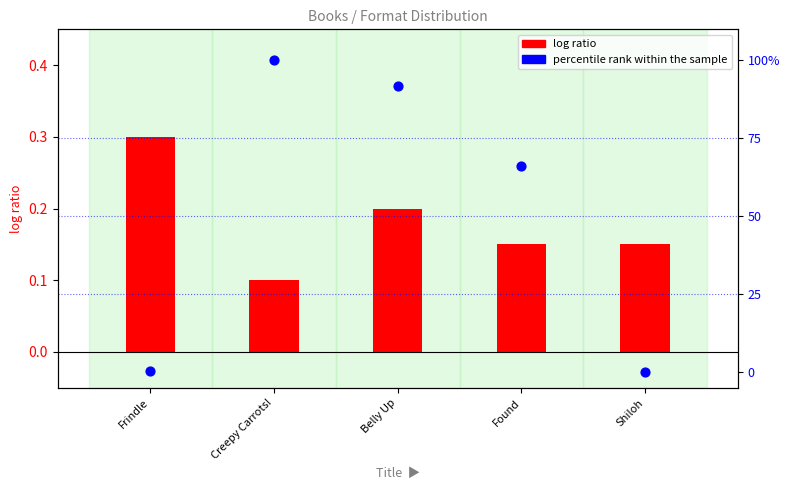

What are all the series names shown in the legend?

log ratio, percentile rank within the sample